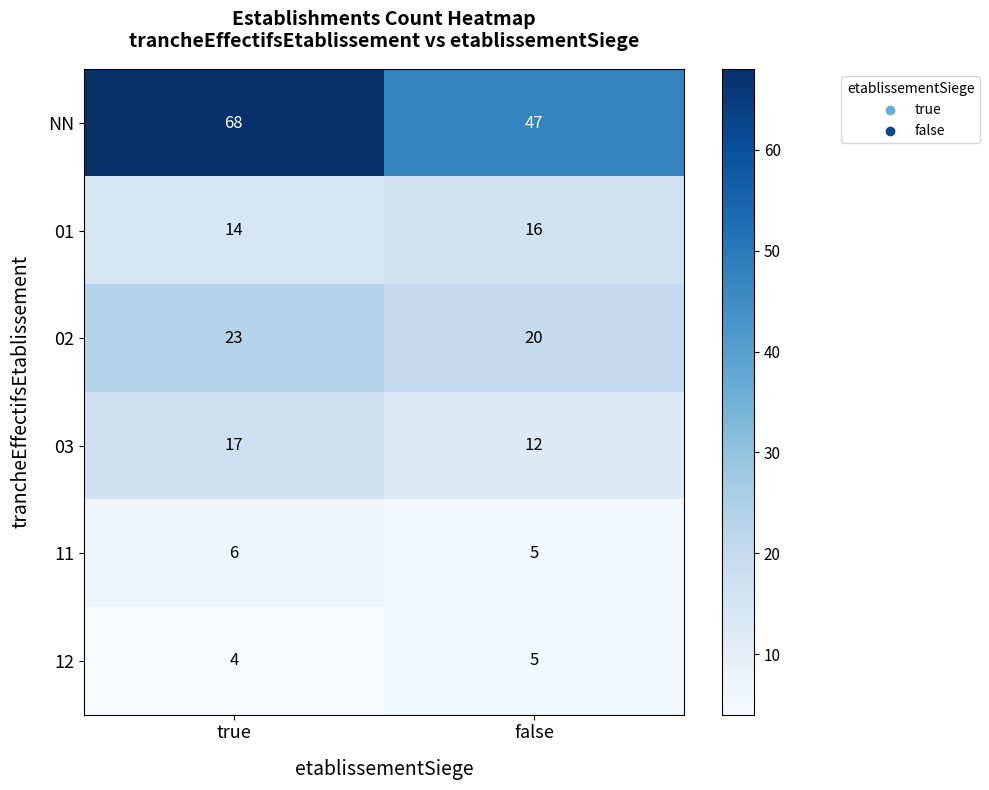

At which category does the chart reach its peak across all series?

true